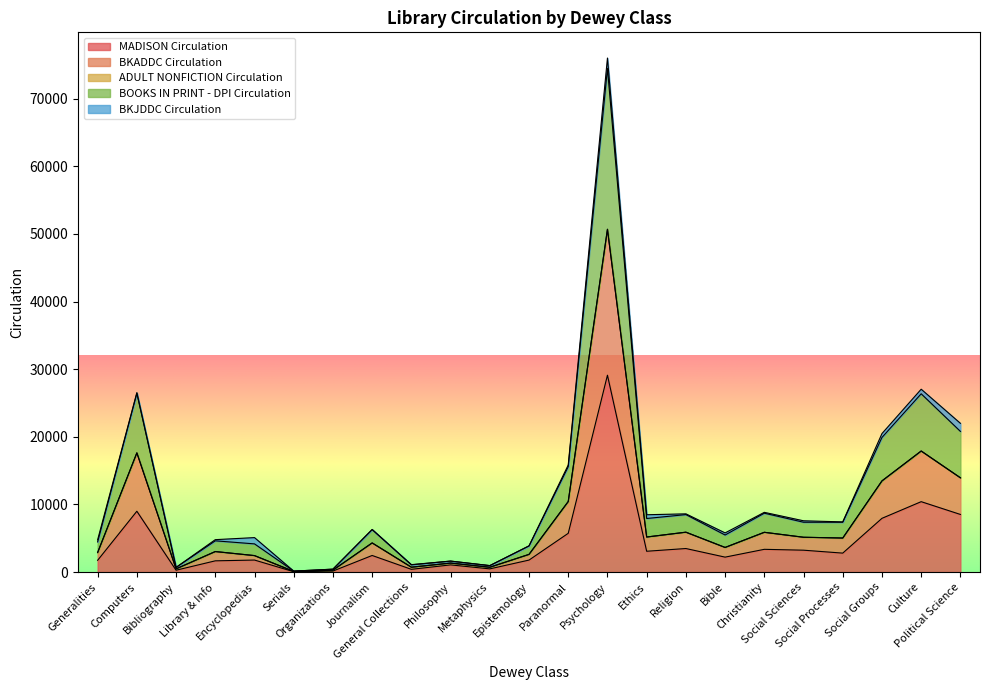

What is the highest value of the MADISON Circulation series?

29104